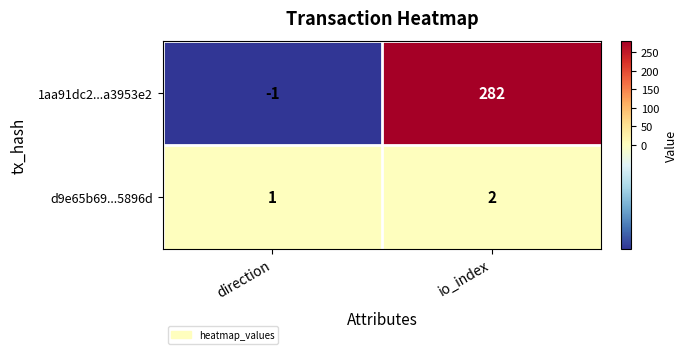

What is the sum of the 1aa91dc2...a3953e2 values at io_index and direction?

281